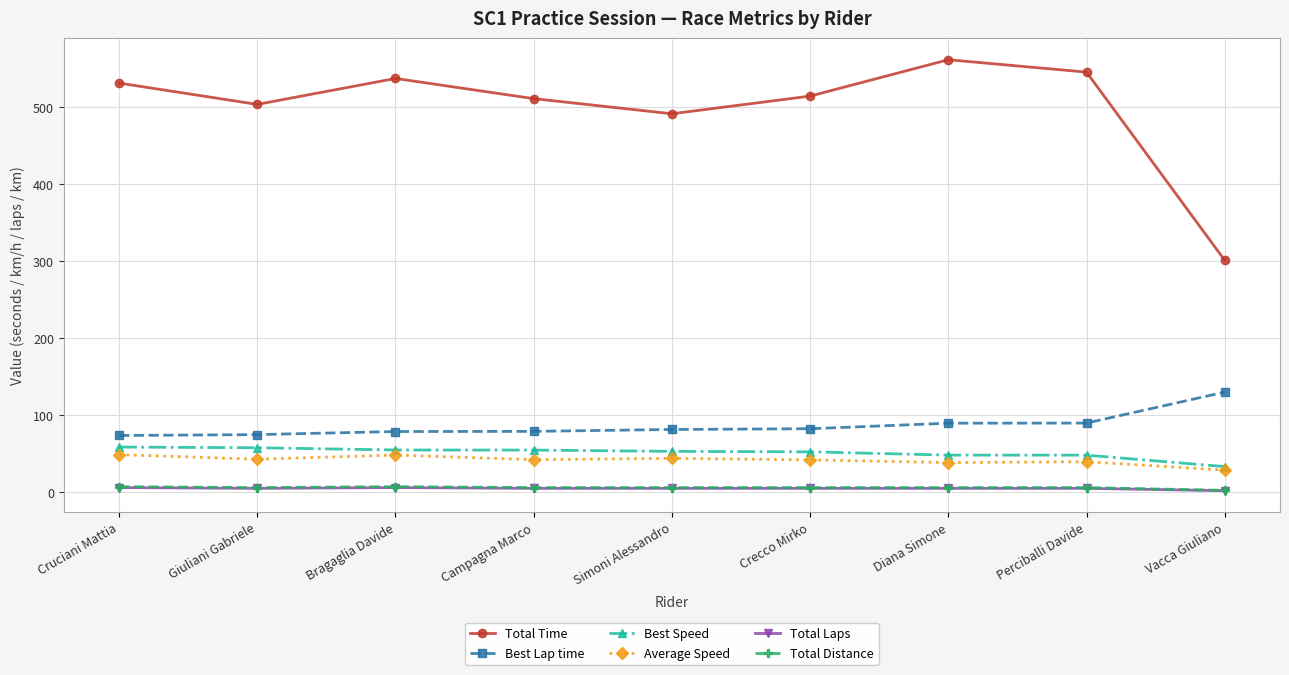

What position from the right is Giuliani Gabriele?

8